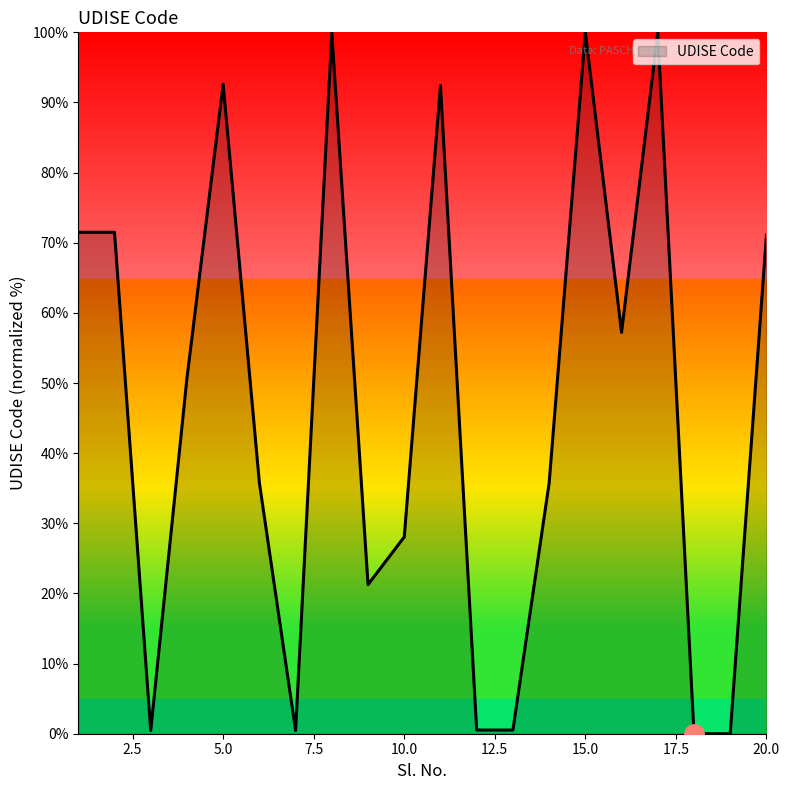

What is the difference between the maximum and minimum values?

100.0